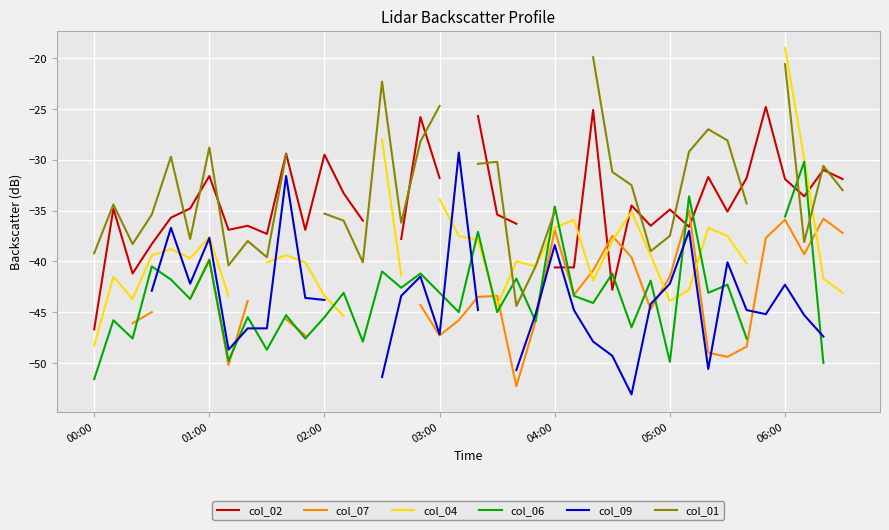

How many distinct data groups are displayed?

6